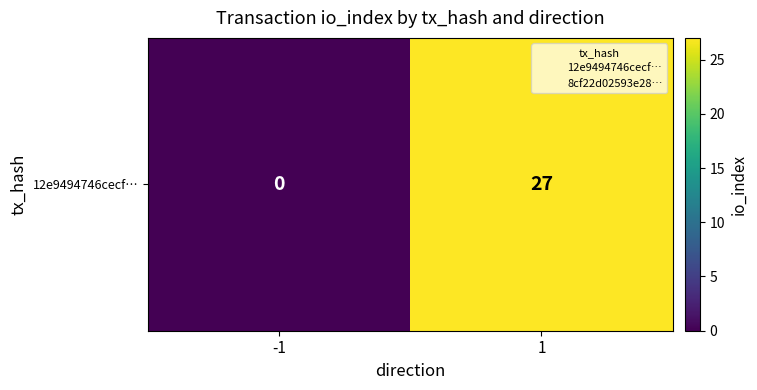

Reading right to left, extract all data points from this chart.

27	0